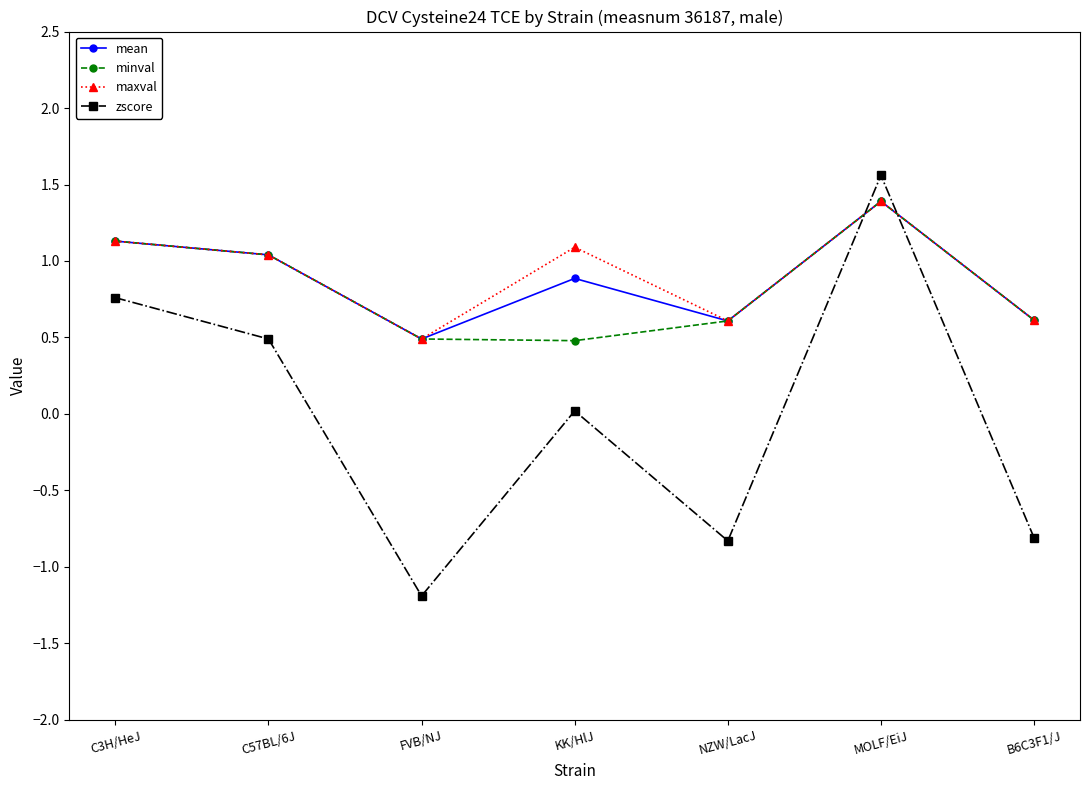

True or false: mean and zscore intersect in this chart.

True